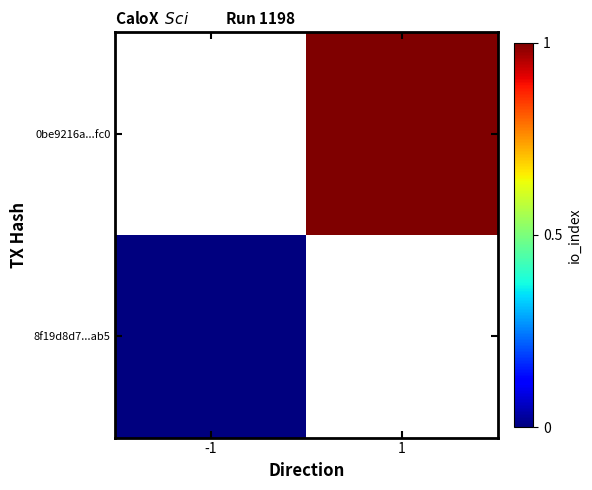

Count the number of categories in the chart.

2